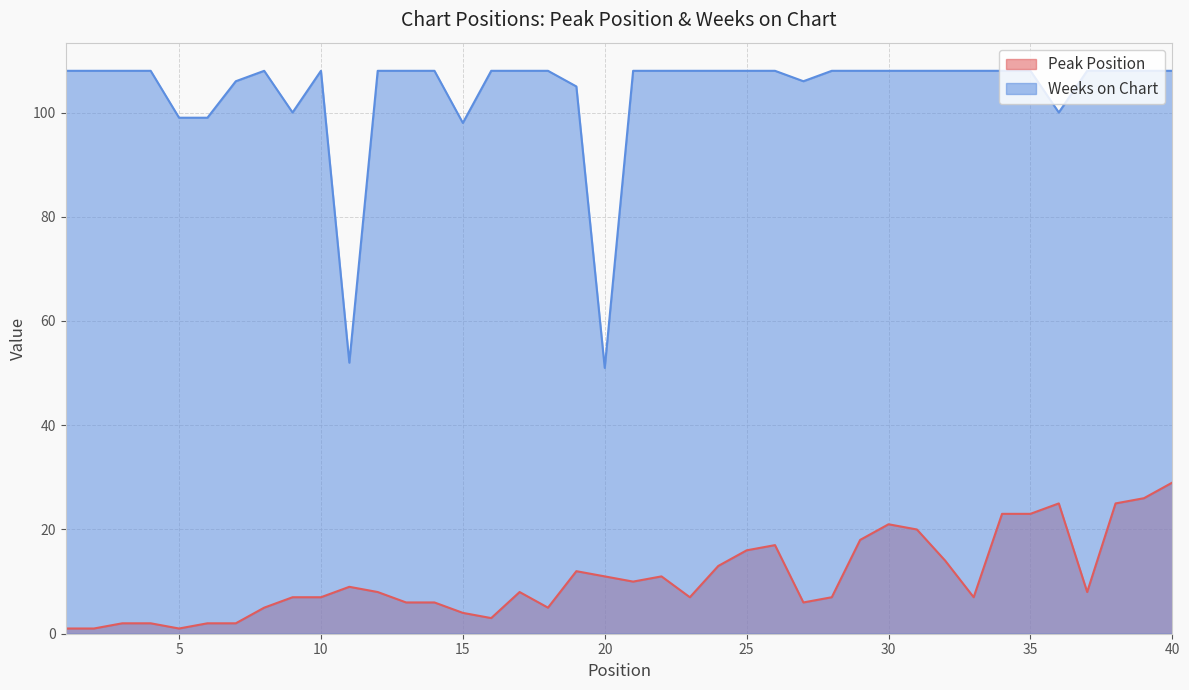

Rank the series by their average value, from lowest to highest.

Peak Position, Weeks on Chart